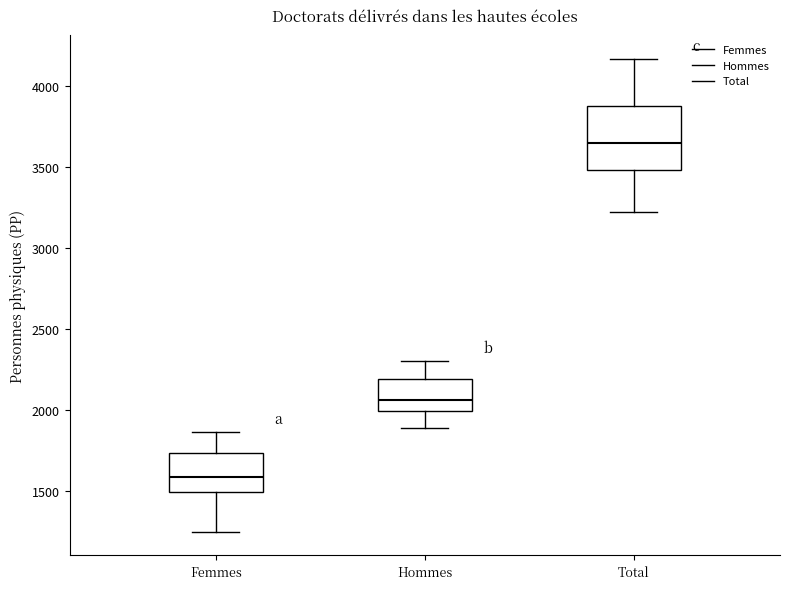

Reading left to right, transcribe this box plot: for each box, give where its median line is, the range the box spans, and where its two whiskers end, as read against the y-axis. The values are not printed on the chart, so give them approximately, as read against the axis.

Femmes: median 1600, box 1500 to 1750, whiskers 1250 to 1850
Hommes: median 2050, box 2000 to 2200, whiskers 1900 to 2300
Total: median 3650, box 3500 to 3850, whiskers 3200 to 4150